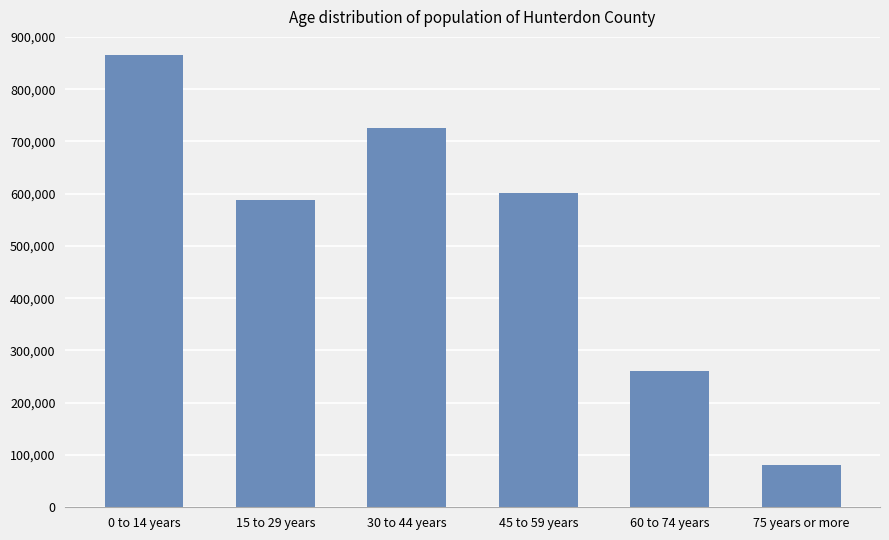

Reading left to right, list all the values displayed in this chart.

865206	588774	726148	601040	260130	80000